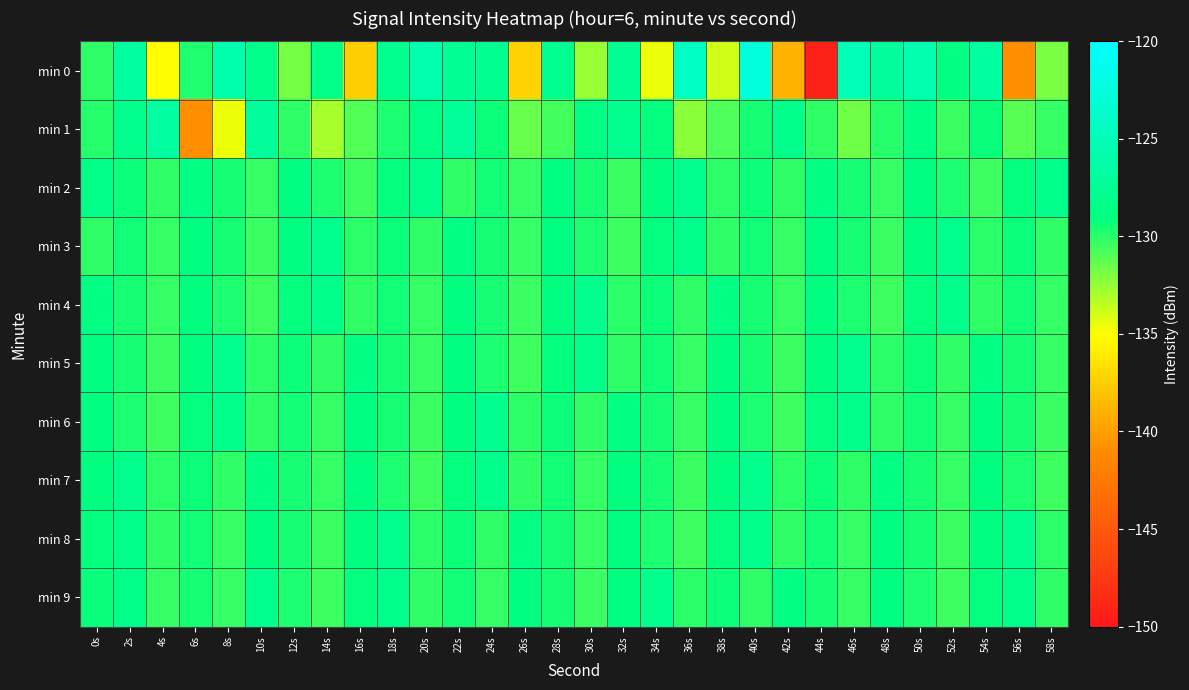

Which label corresponds to the smallest value in the chart?

44s